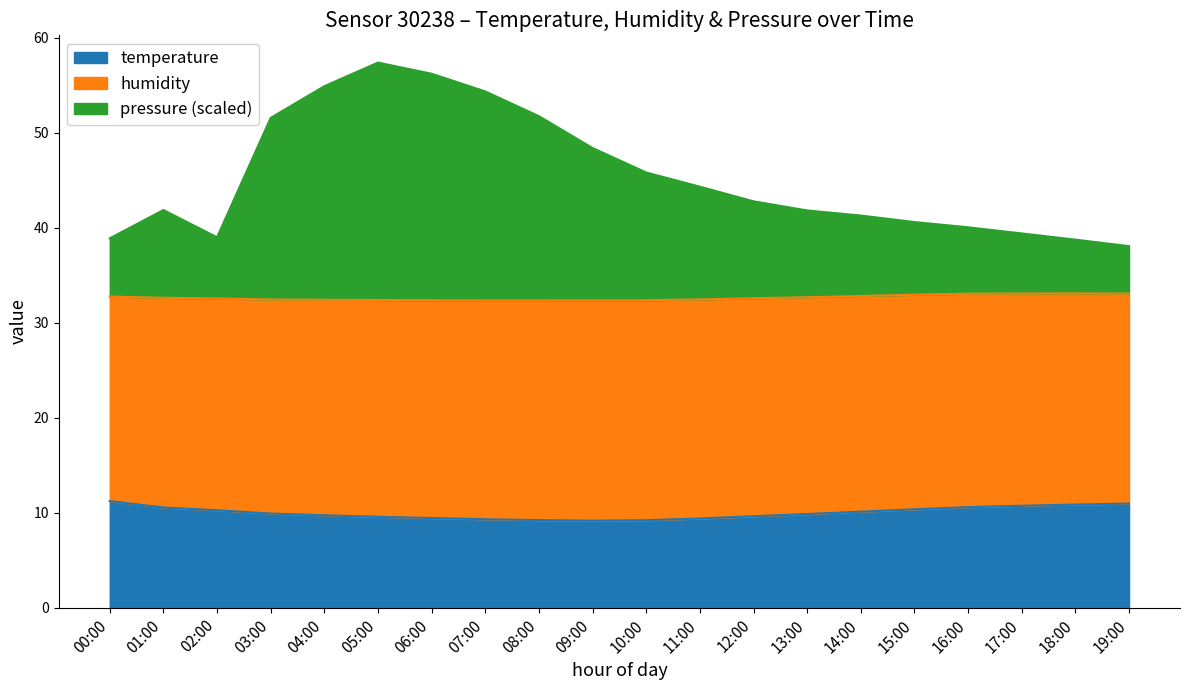

What is the difference between the highest and lowest values at 09:00?

39.2